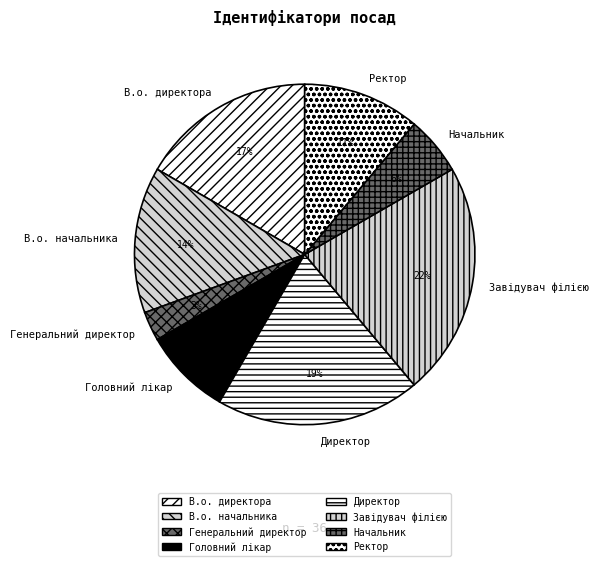

Is Головний лікар the majority of the pie?

No